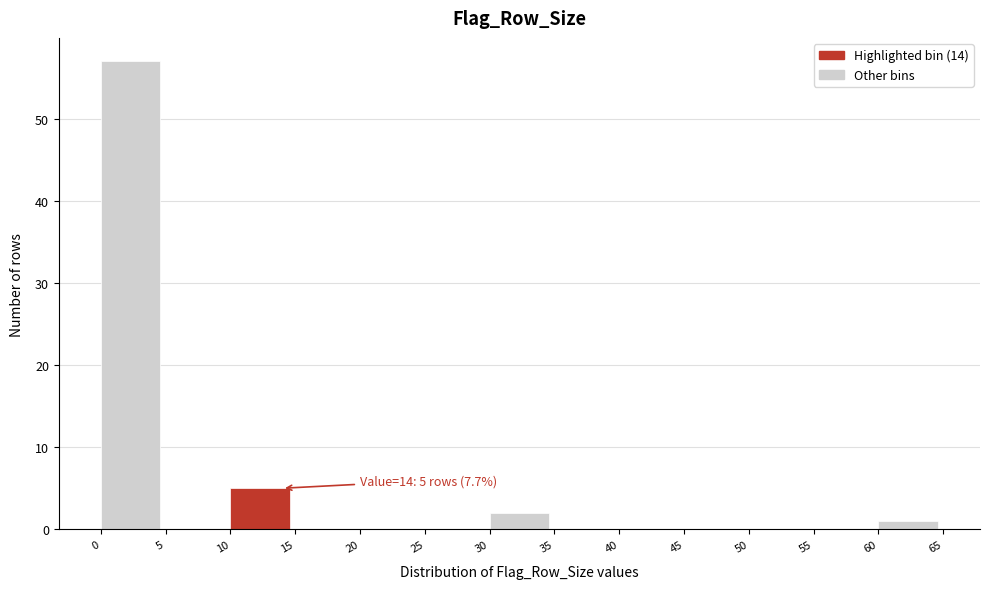

Which range on the x-axis has the tallest bar?

0 to 5